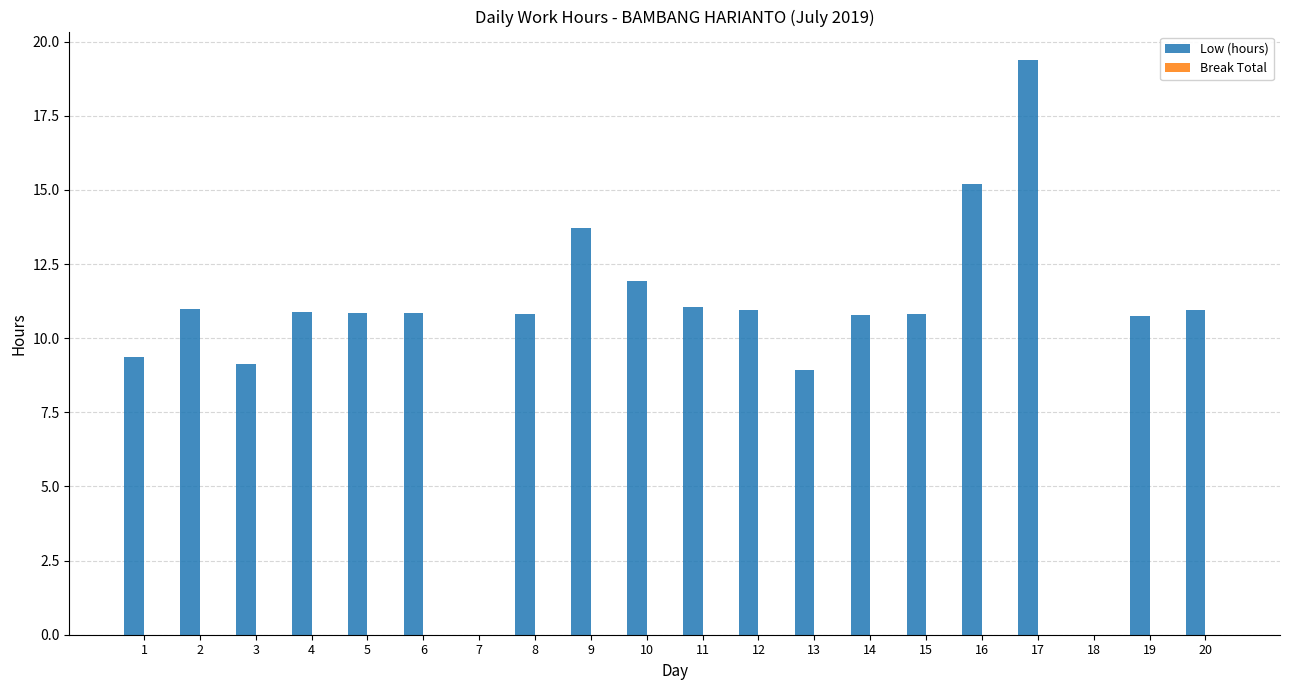

Which has a higher value, 15 or 10?

10